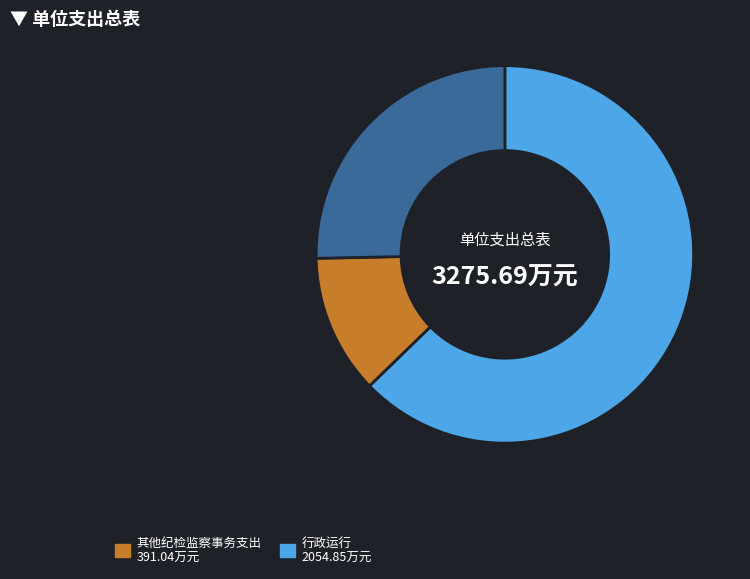

Does any single category account for the majority?

Yes